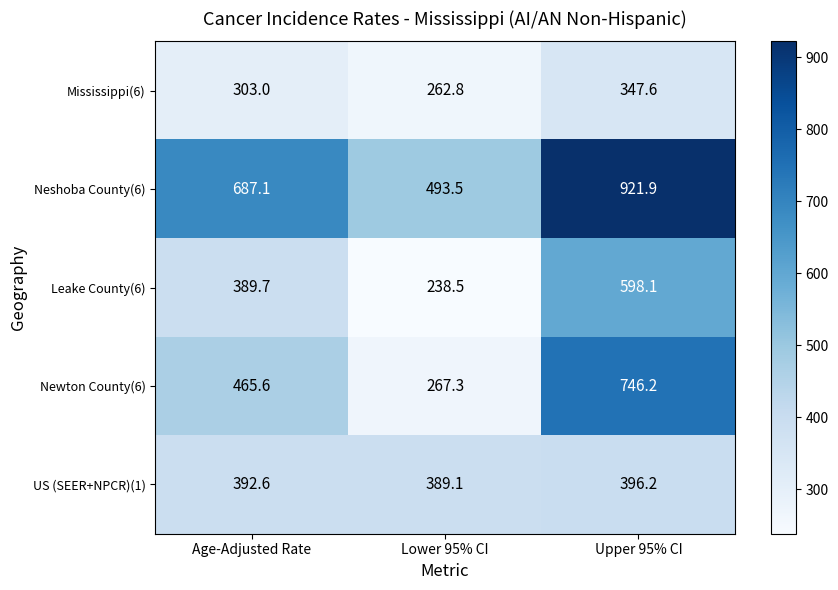

What is the smallest value displayed?

238.5